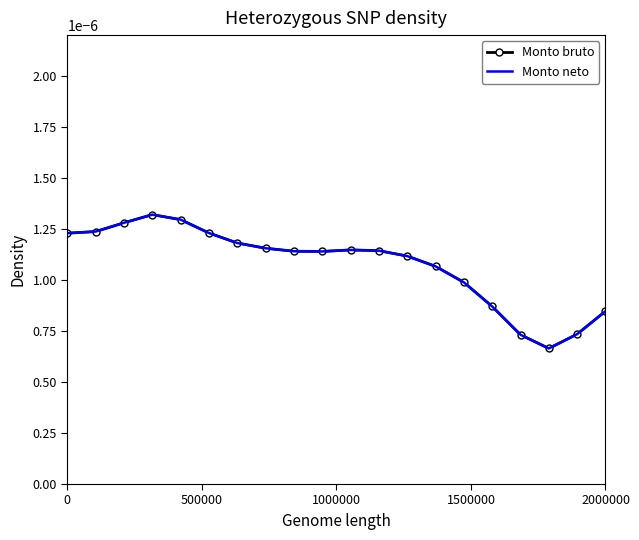

How many categories are shown in the chart?

20